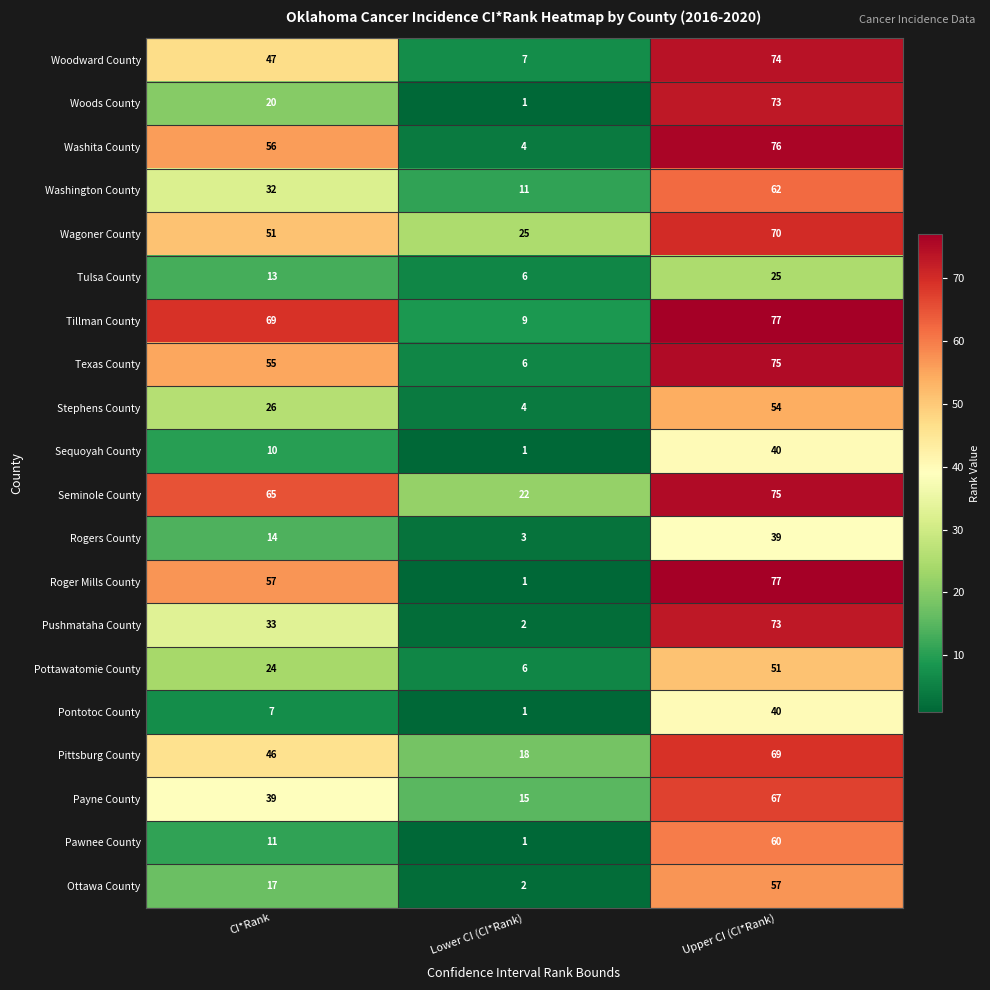

What is the average value of the Payne County series?

40